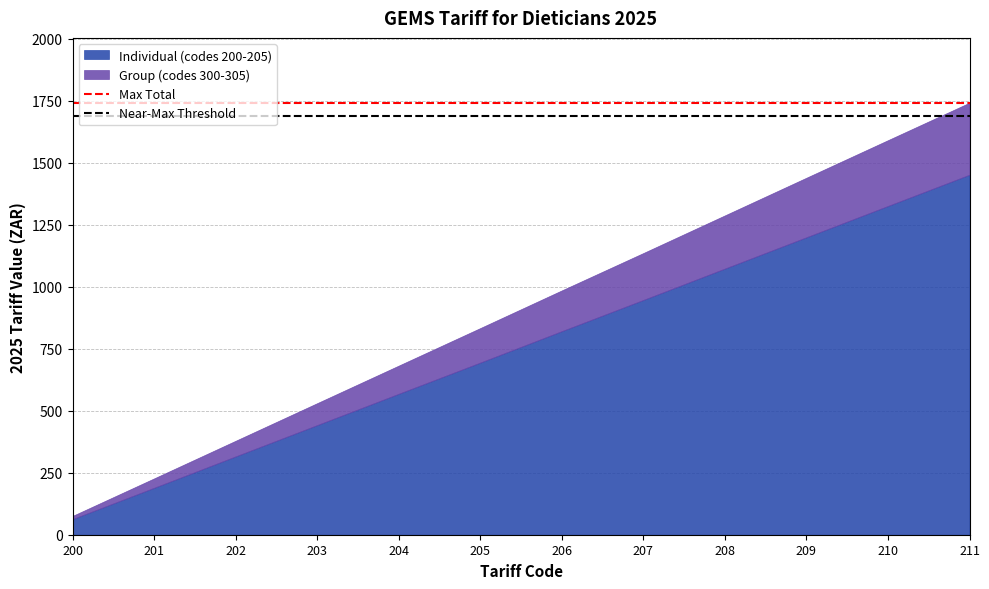

Rank the series by their average value, from highest to lowest.

Max Total, Near-Max Threshold